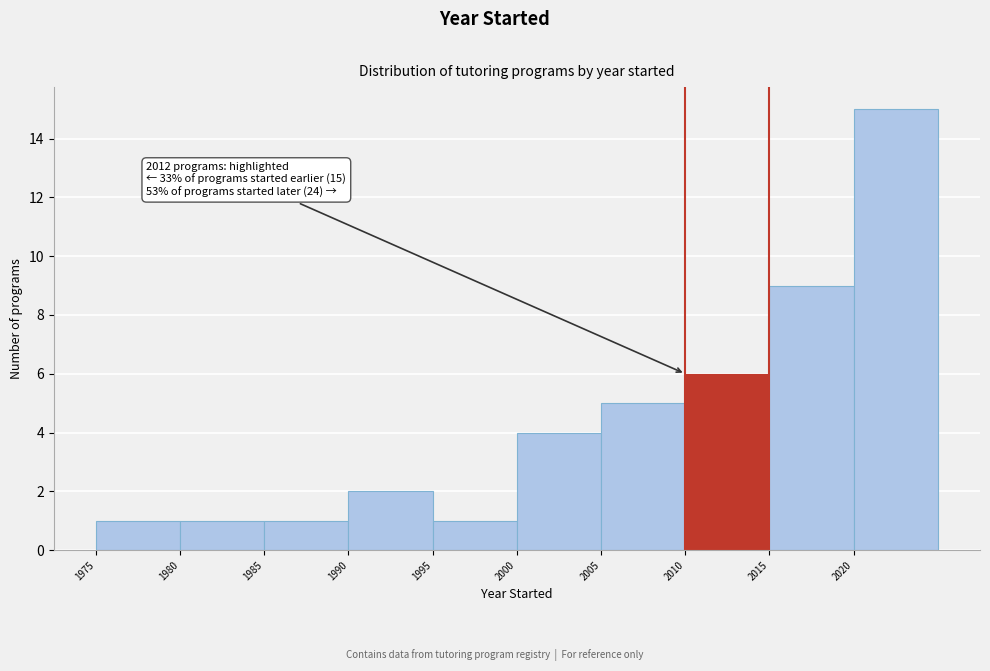

Which range on the x-axis has the tallest bar?

2020 to 2025